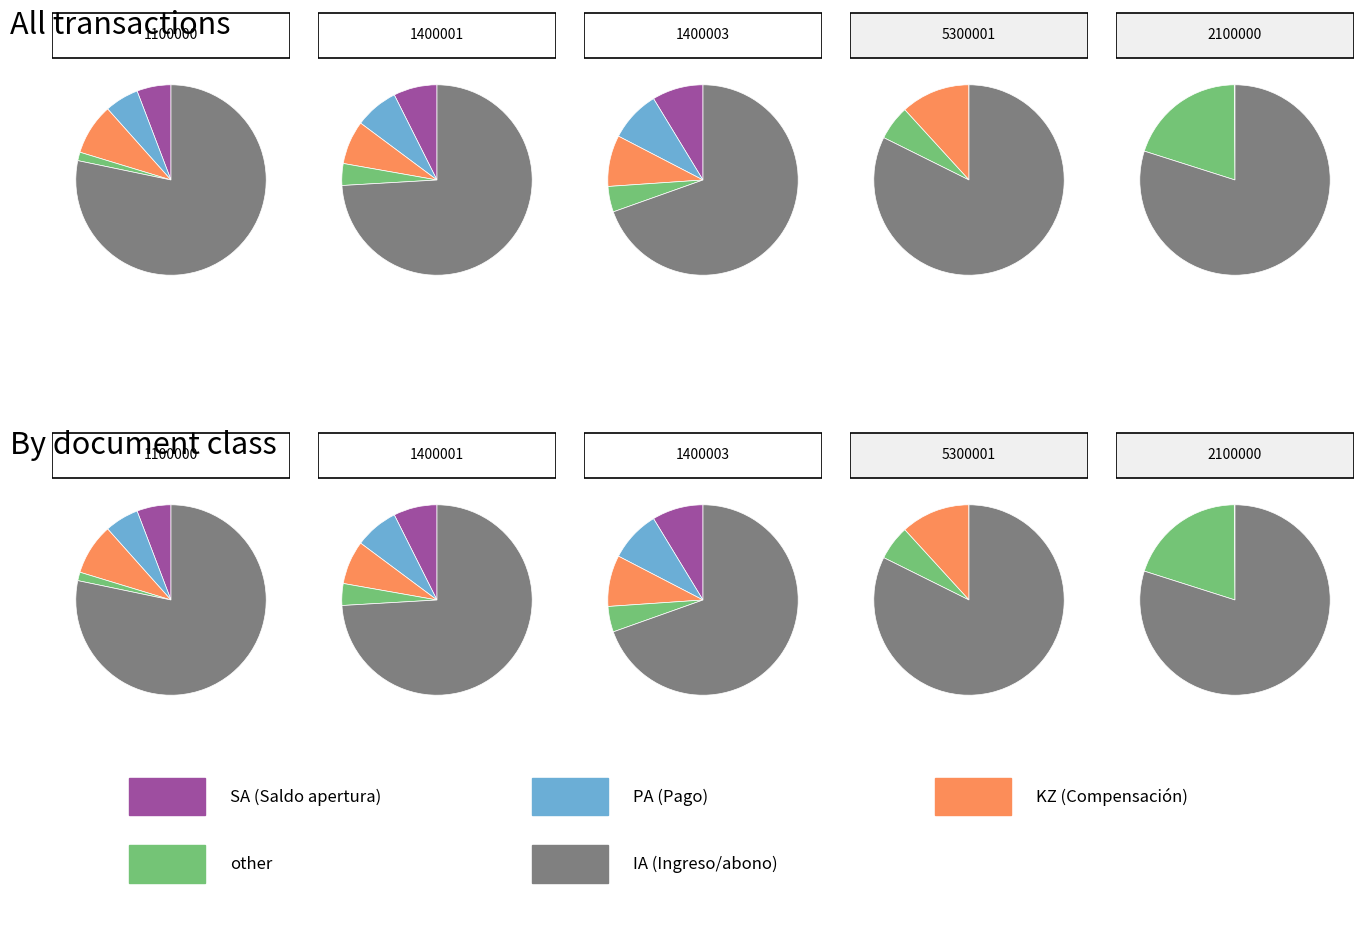

How many slices are in this pie chart?

5